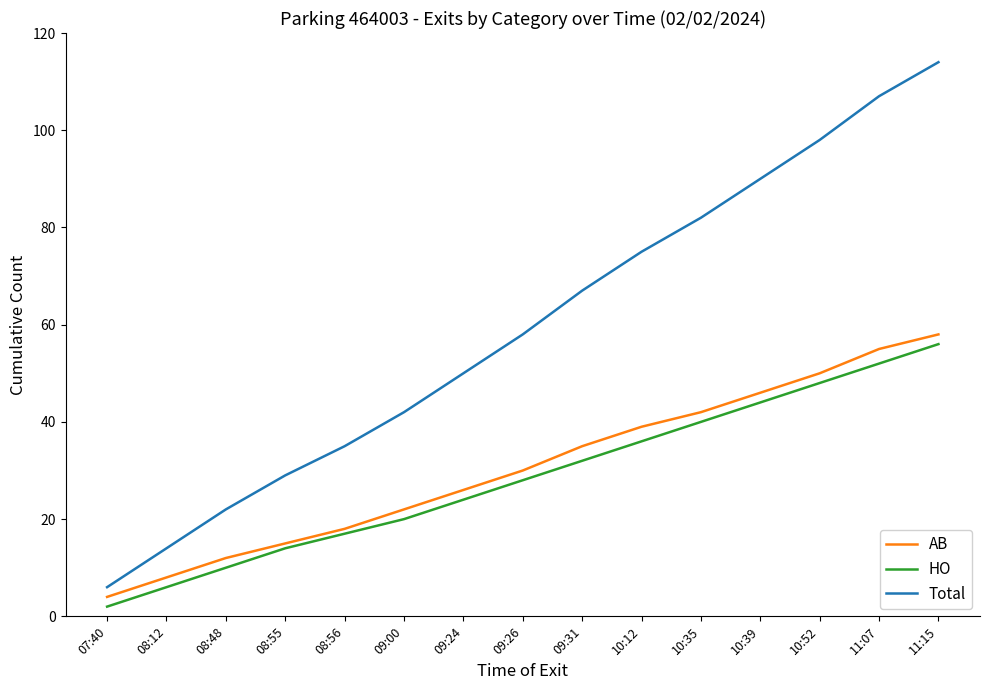

Read the HO value at 08:56, to the nearest 5.

15